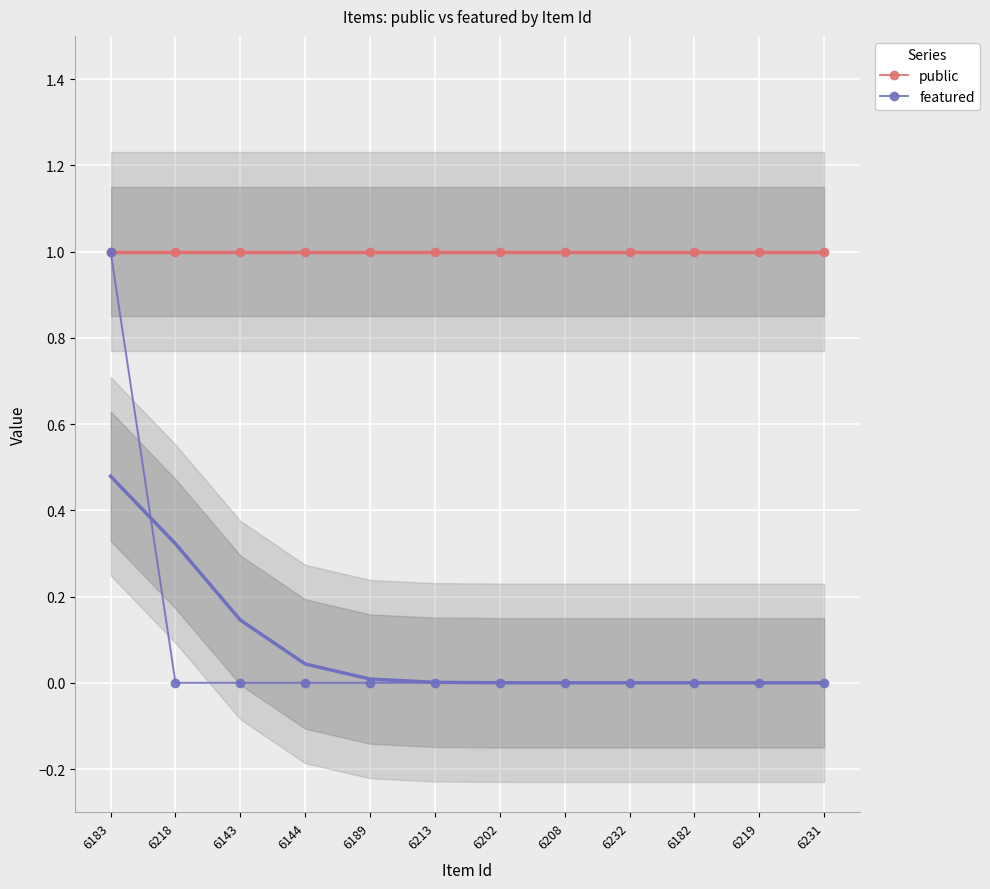

Which category has the lowest value across all series?

6218